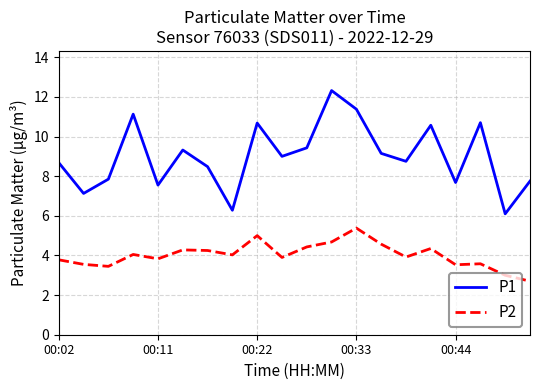

Rank the series by their average value, from lowest to highest.

P2, P1